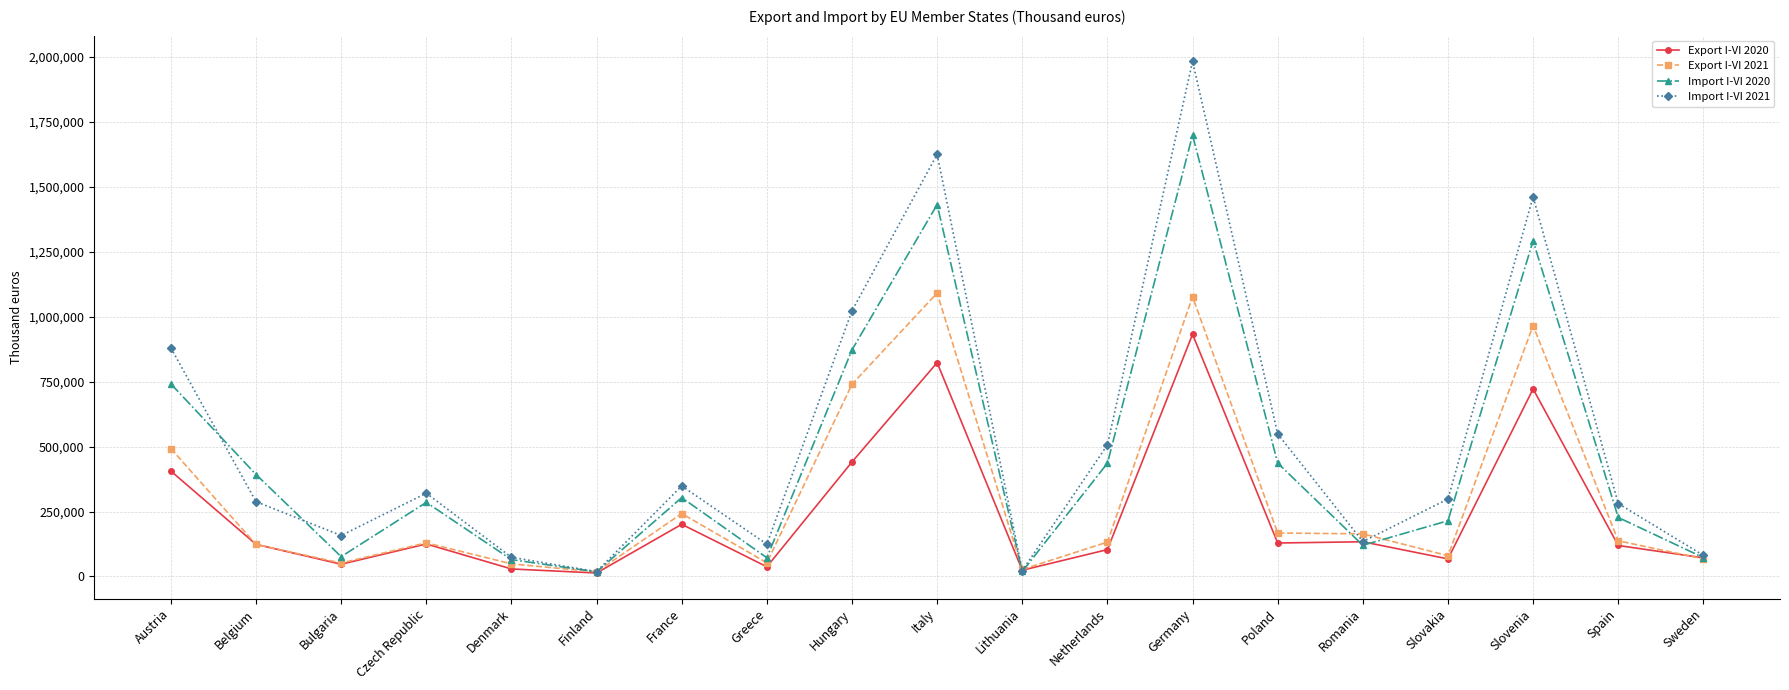

At which category is the sum across all series the highest?

Germany